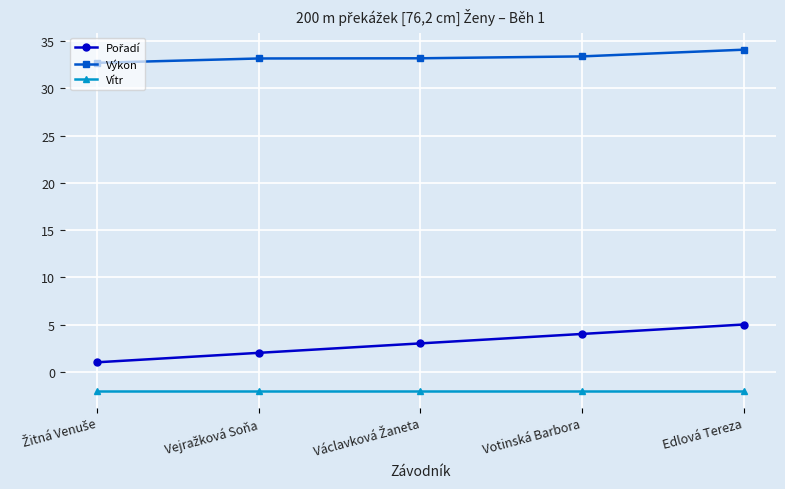

What is the maximum value shown in the chart?

34.1